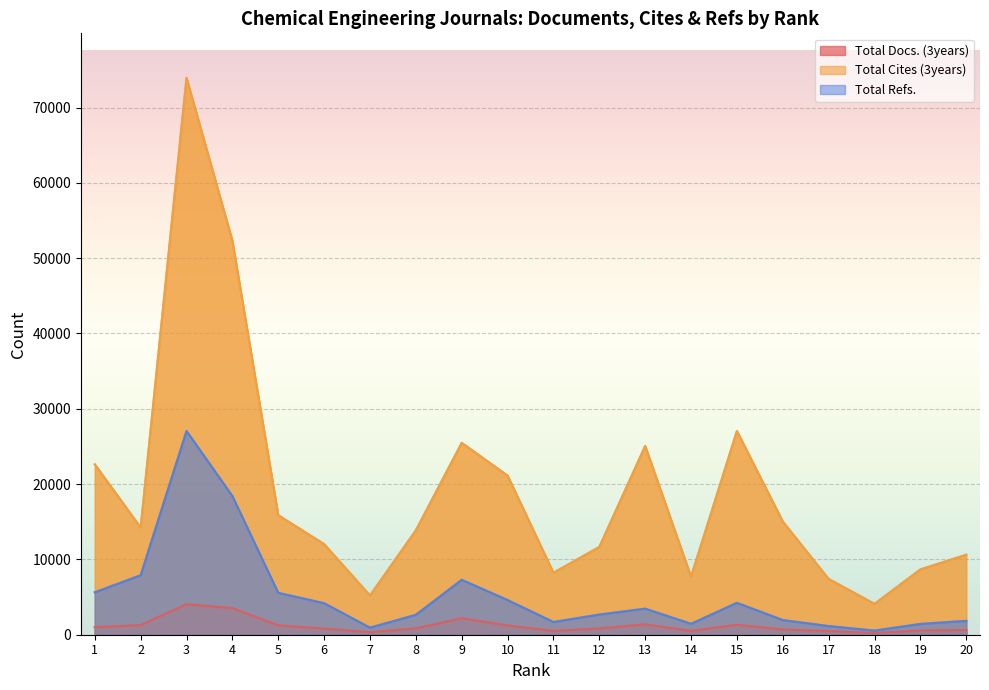

True or false: Total Refs. and Total Cites (3years) cross at least once.

False